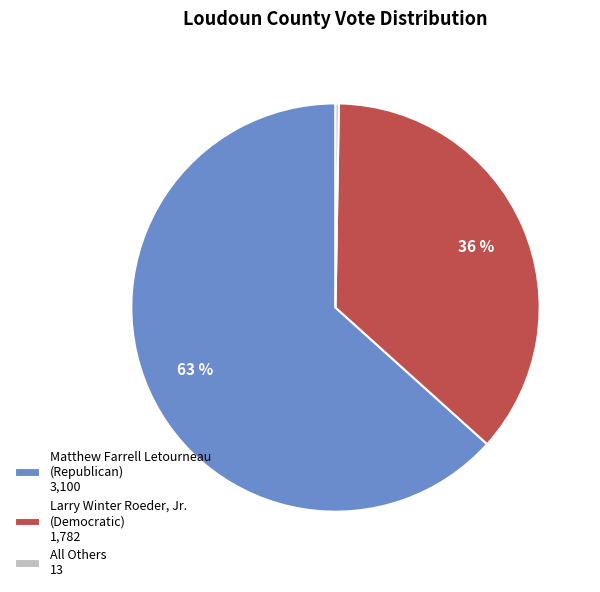

Combined, do Larry Winter Roeder, Jr. (Democratic) and Matthew Farrell Letourneau (Republican) account for over 50%?

Yes